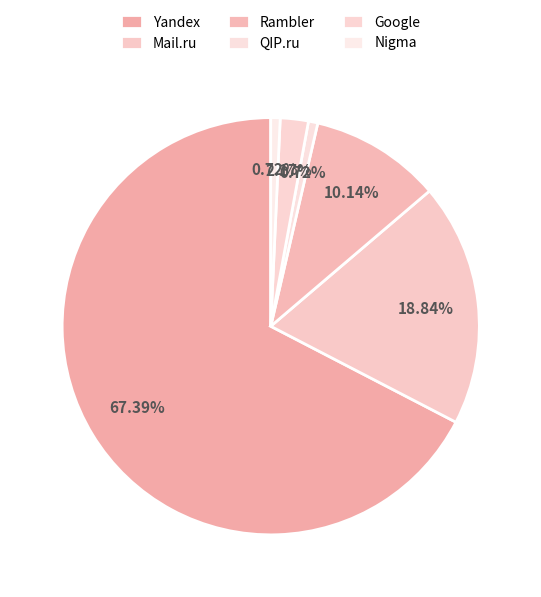

Which slice is the largest?

Yandex